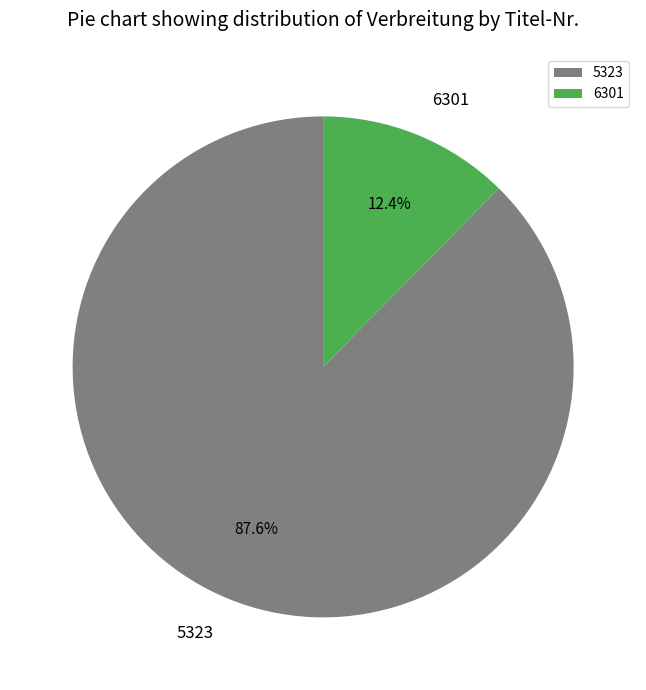

Which slice is the largest?

5323